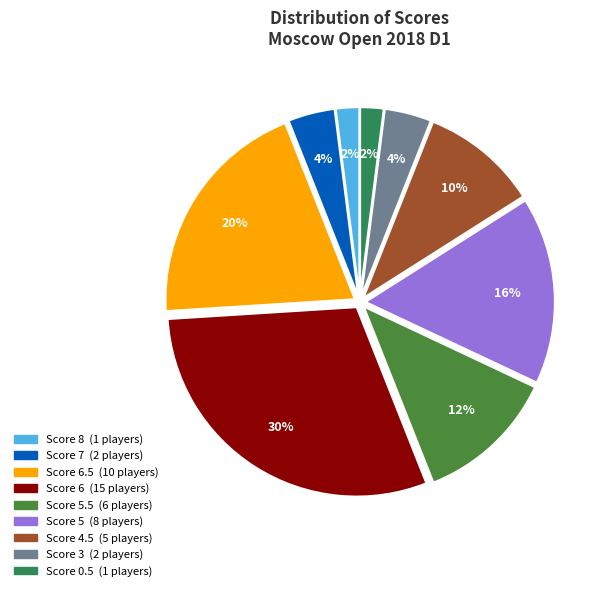

To the nearest percent, what is the difference between the largest and smallest slice percentages?

28%